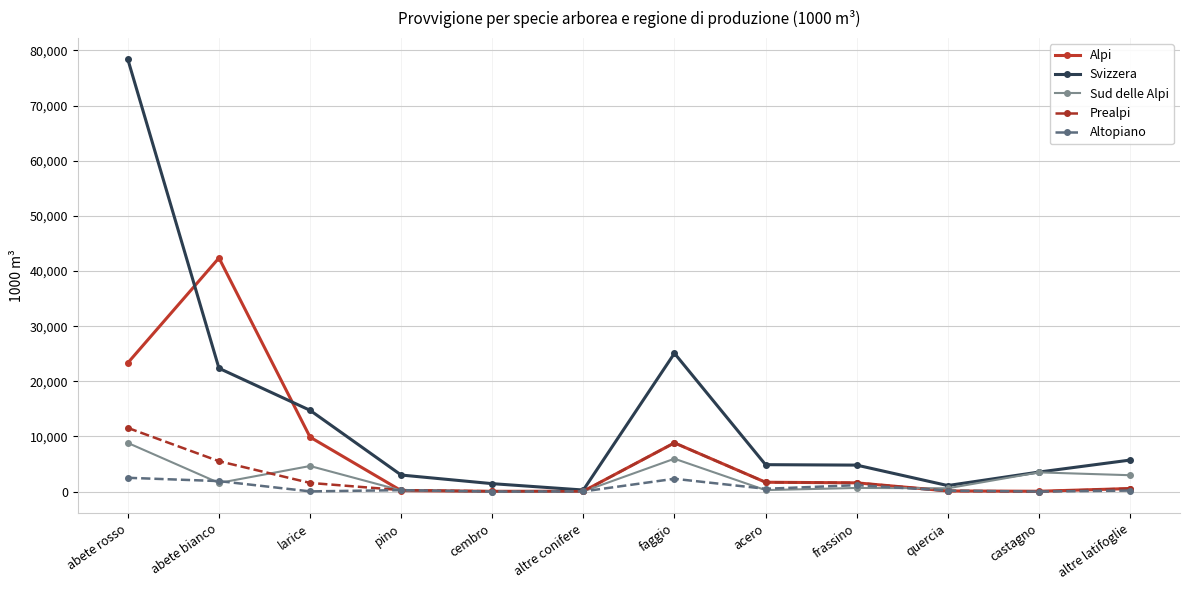

Which series has the widest spread of values?

Svizzera